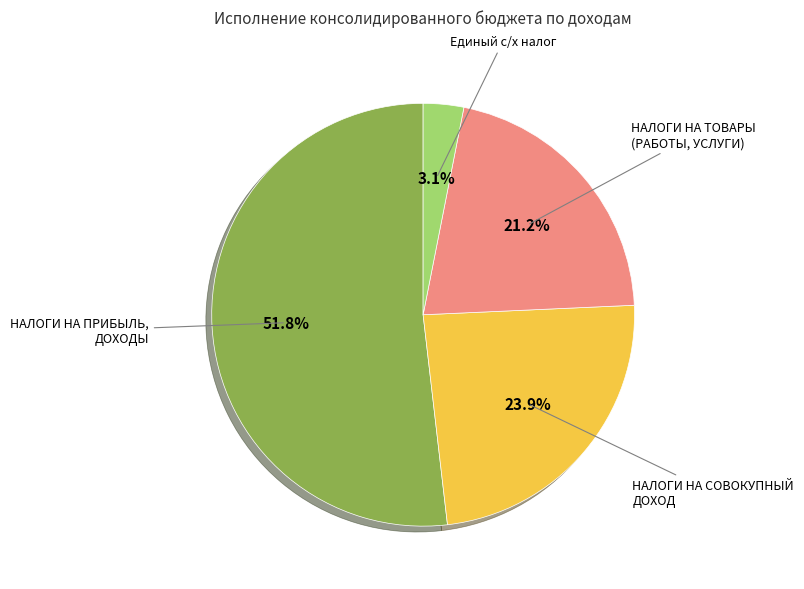

Which has a higher value, НАЛОГИ НА СОВОКУПНЫЙ ДОХОД or НАЛОГИ НА ПРИБЫЛЬ, ДОХОДЫ?

НАЛОГИ НА ПРИБЫЛЬ, ДОХОДЫ